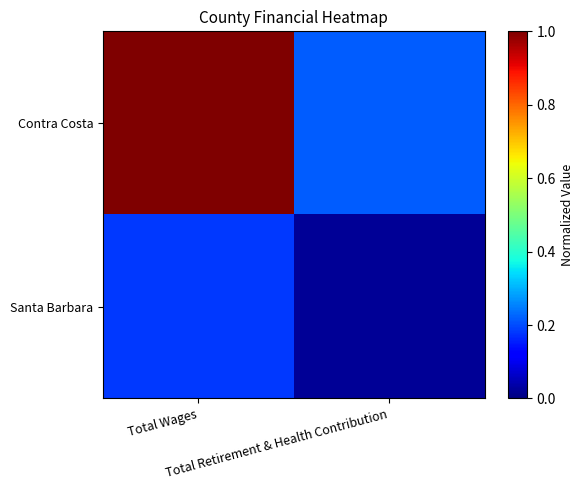

Reading left to right, transcribe all the data shown in this chart.

Contra Costa: Total Wages=1.0	Total Retirement & Health Contribution=0.2
Santa Barbara: Total Wages=0.2	Total Retirement & Health Contribution=0.0